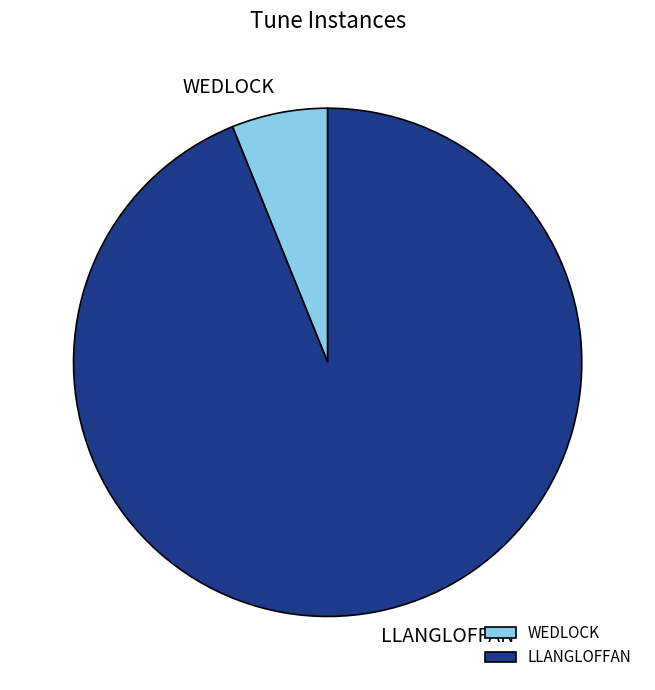

Which category accounts for the majority?

LLANGLOFFAN